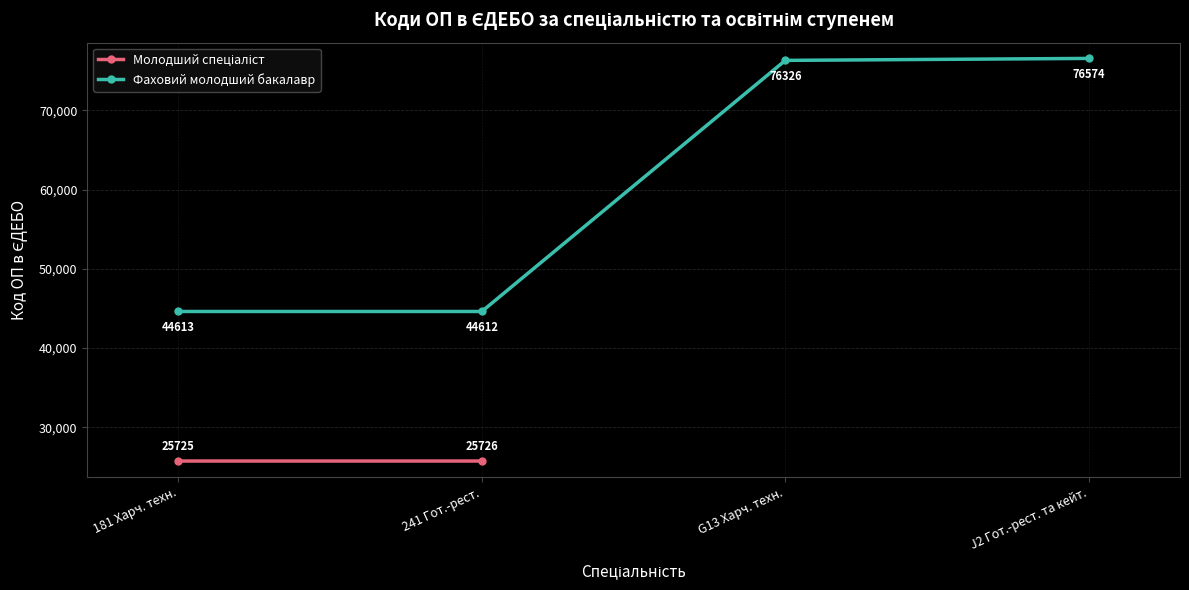

Rank the categories by value from lowest to highest.

241 Гот.-рест., 181 Харч. техн., G13 Харч. техн., J2 Гот.-рест. та кейт.